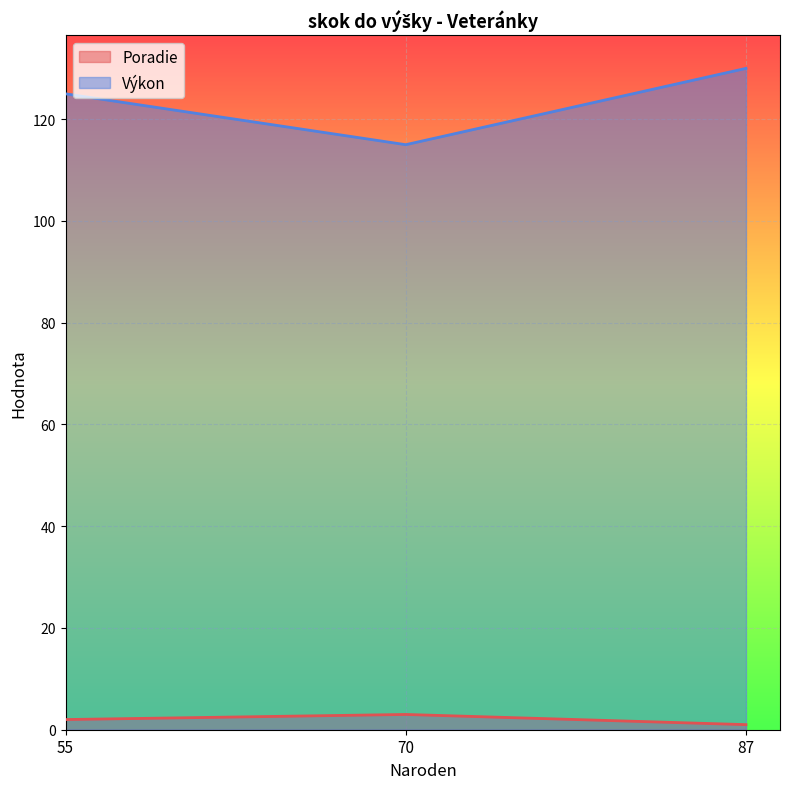

True or false: Výkon has a value of 29 at 55.

False